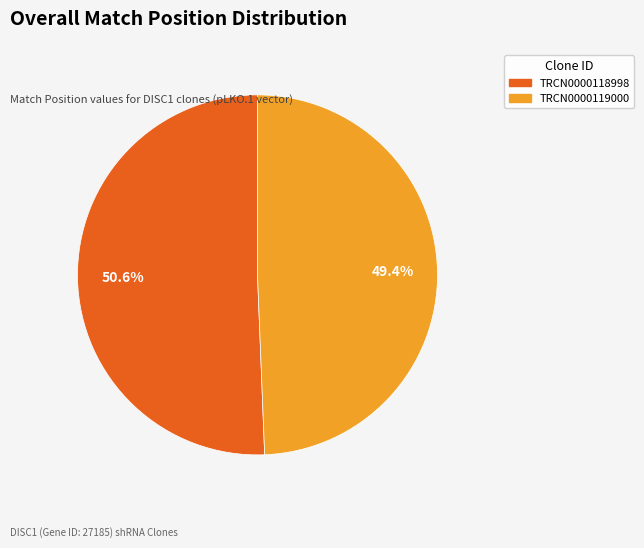

Rank the categories by value from highest to lowest.

TRCN0000118998, TRCN0000119000